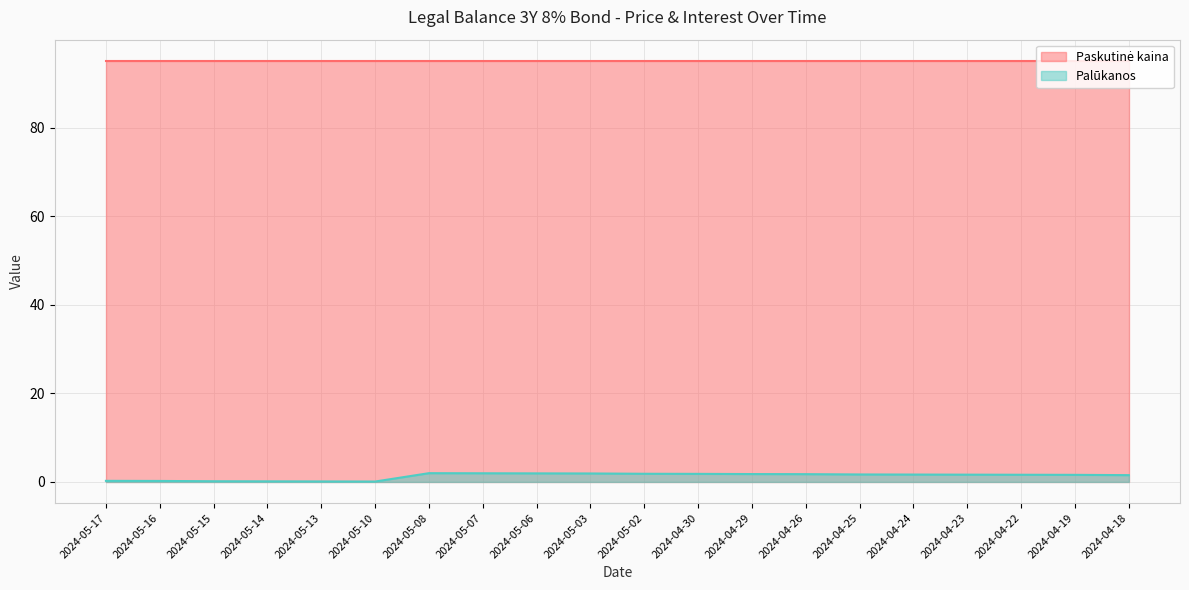

The Palūkanos series shows 1.6 at 2024-04-23. True or false?

True